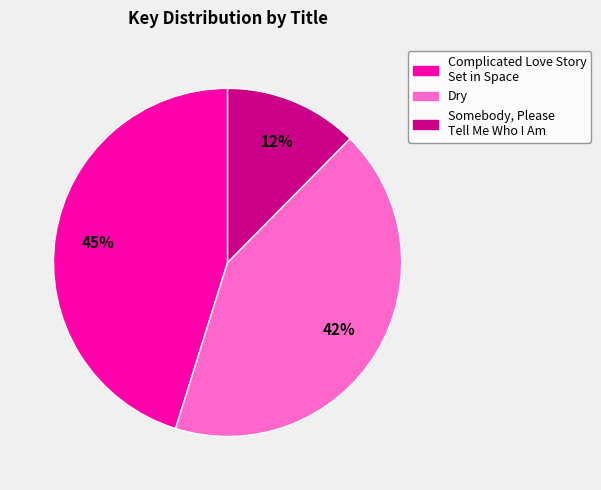

To the nearest percent, what percentage of the pie is Complicated Love Story Set in Space?

45%